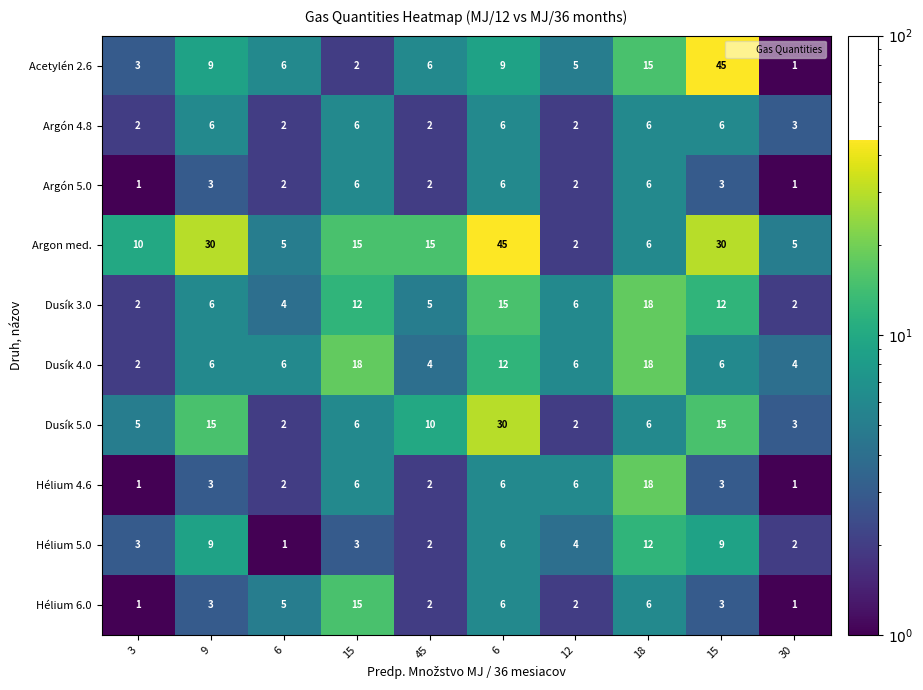

Which series has the widest spread of values?

Acetylén 2.6